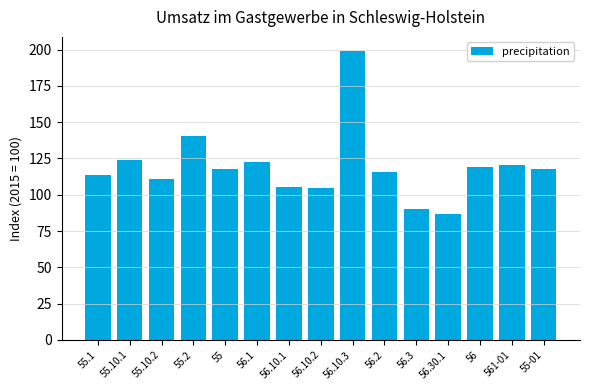

The chart shows a value of 42.8 at 55.1. True or false?

False